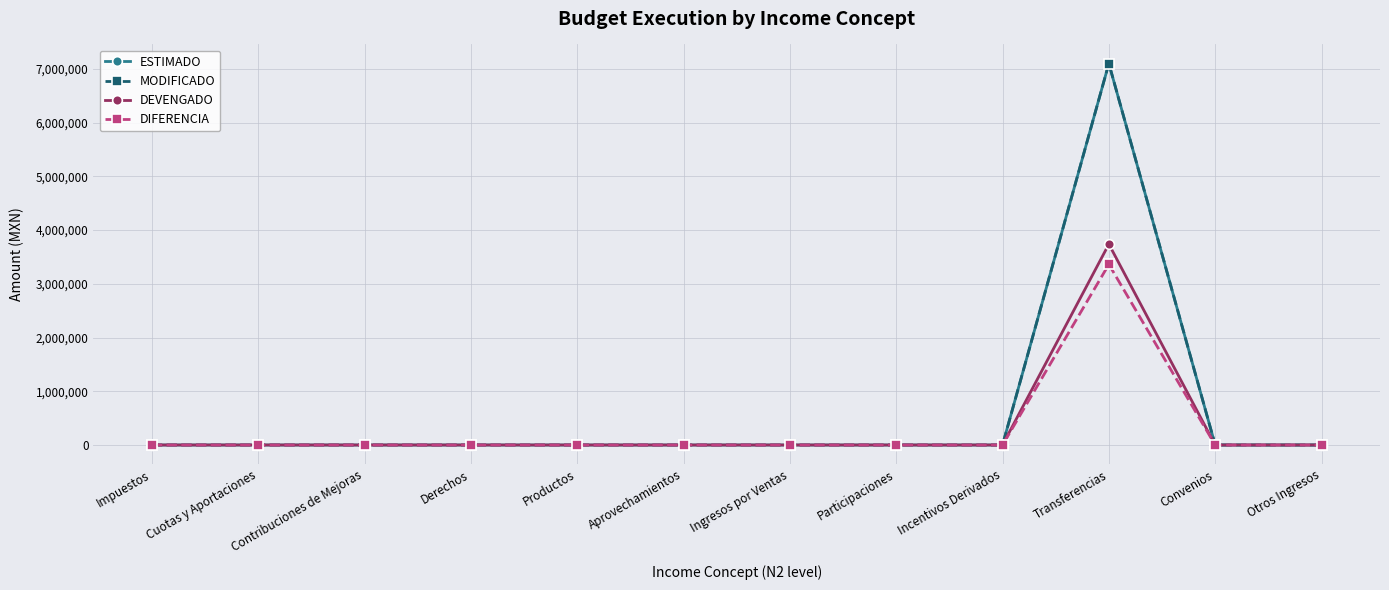

What is the greatest value displayed?

7100000.0